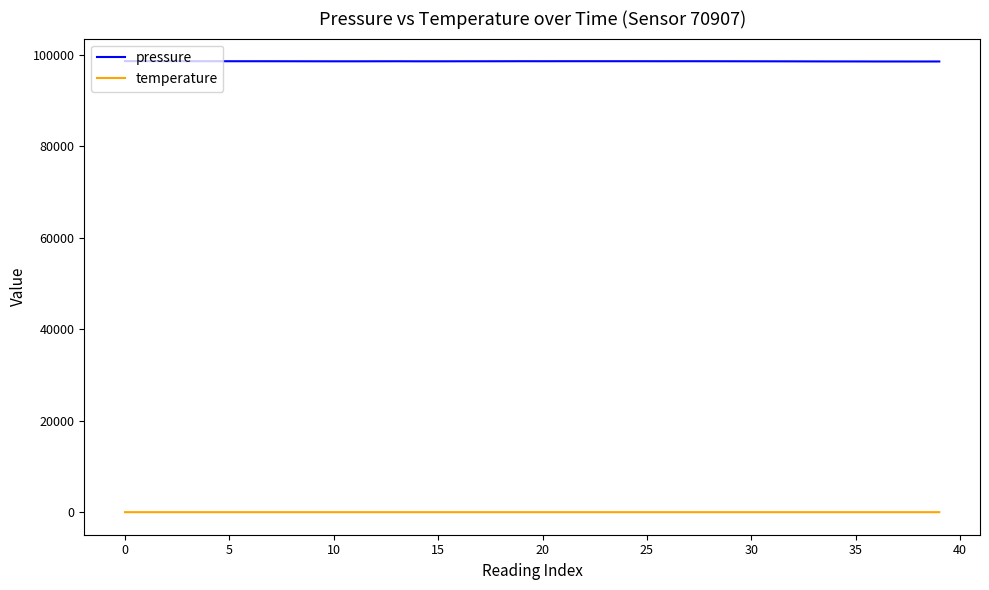

Which series has the largest total across all categories?

pressure